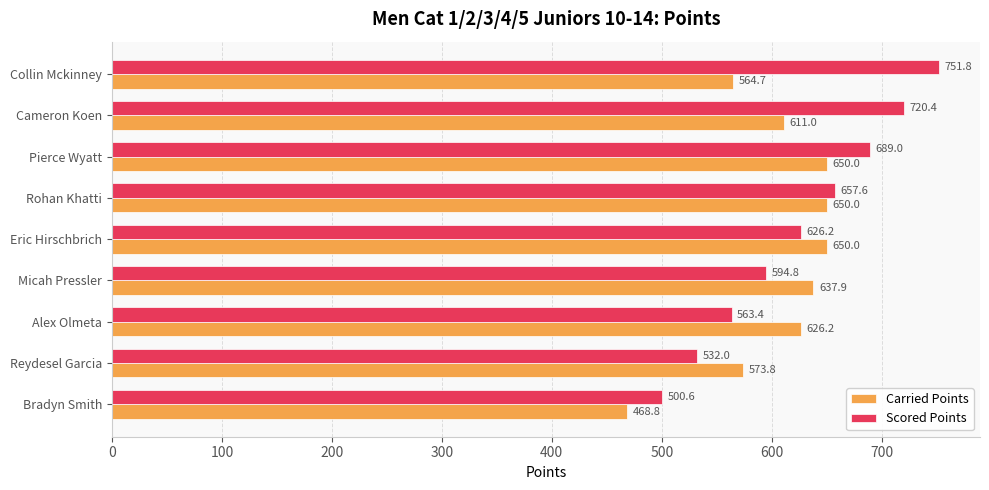

At how many categories does at least one series exceed 497?

9